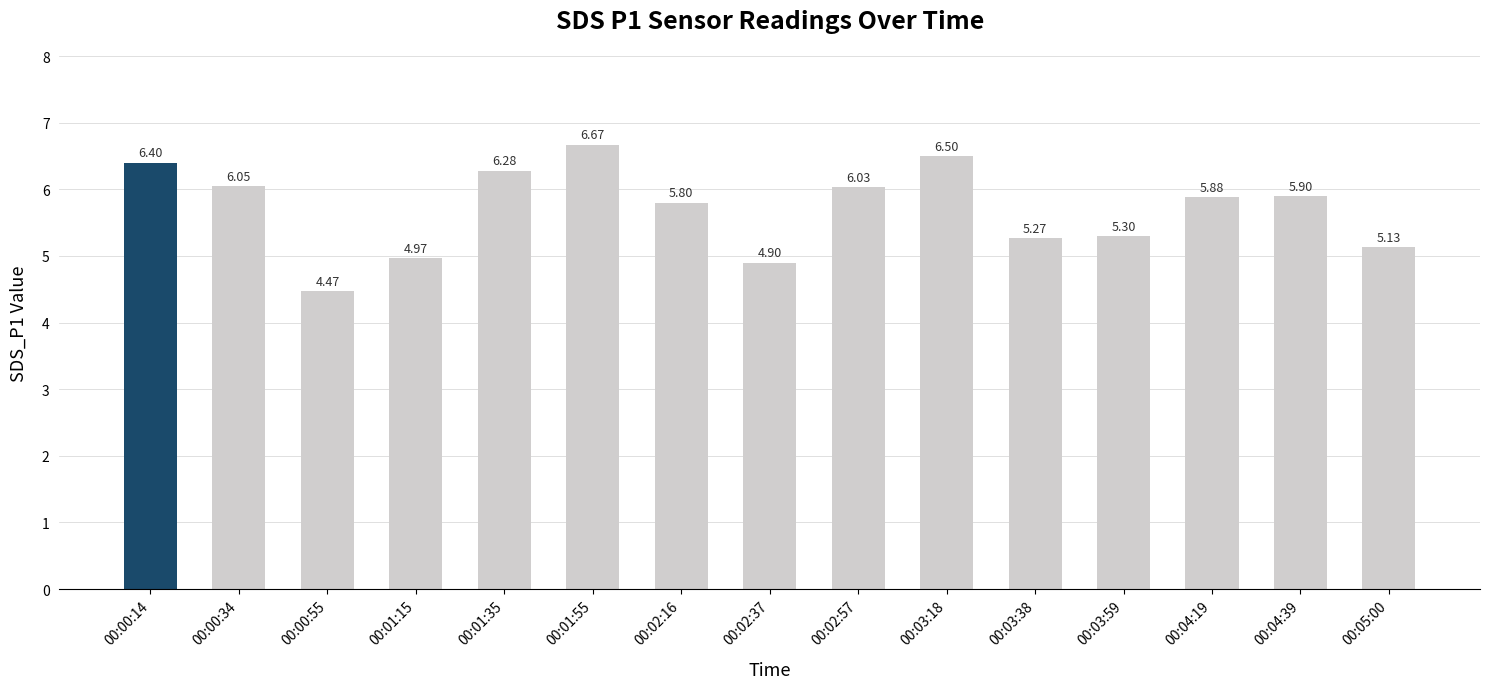

Which has a higher value, 00:00:34 or 00:04:39?

00:00:34